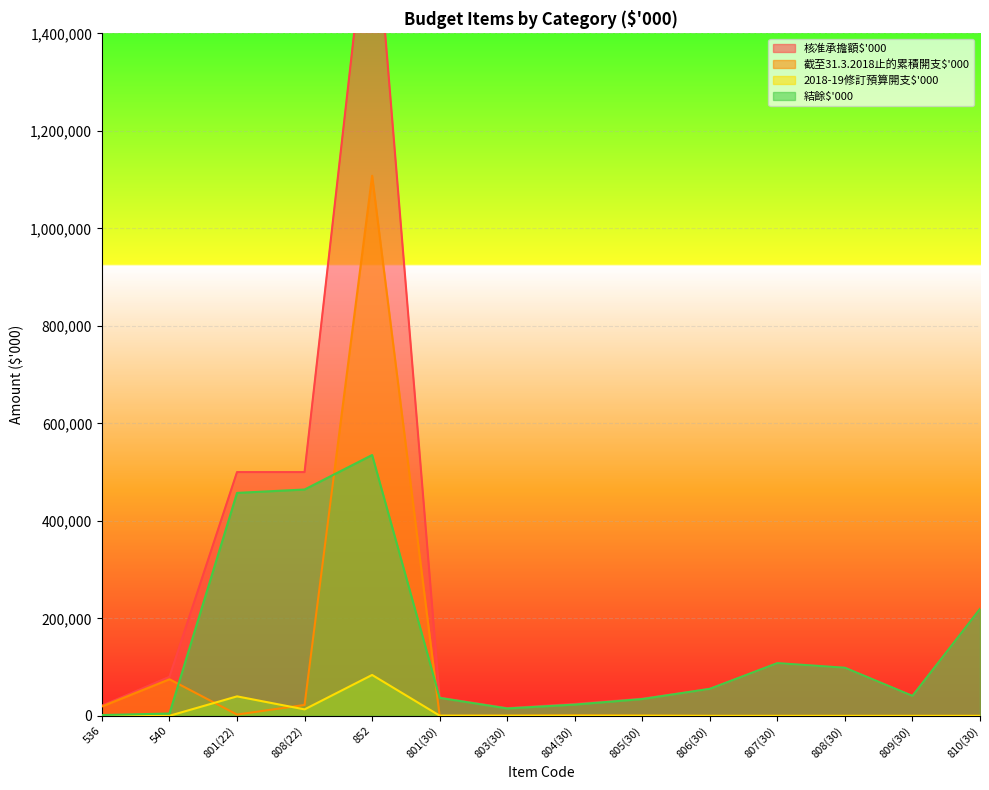

Reading left to right, extract all data points from this chart.

核准承擔額$'000: 536=21000	540=80100	801(22)=500000	808(22)=500000	852=1726800	801(30)=37409	803(30)=15940	804(30)=24510	805(30)=35274	806(30)=55450	807(30)=108211	808(30)=98701	809(30)=40944	810(30)=219400
截至31.3.2018止的累積開支$'000: 536=19279	540=75075	801(22)=2656	808(22)=22398	852=1107850	801(30)=0	803(30)=400	804(30)=934	805(30)=400	806(30)=0	807(30)=0	808(30)=0	809(30)=0	810(30)=0
2018-19修訂預算開支$'000: 536=50	540=200	801(22)=40000	808(22)=13300	852=83920	801(30)=475	803(30)=333	804(30)=400	805(30)=333	806(30)=0	807(30)=0	808(30)=0	809(30)=0	810(30)=0
結餘$'000: 536=1671	540=4825	801(22)=457344	808(22)=464302	852=535030	801(30)=36934	803(30)=15207	804(30)=23176	805(30)=34541	806(30)=55450	807(30)=108211	808(30)=98701	809(30)=40944	810(30)=219400